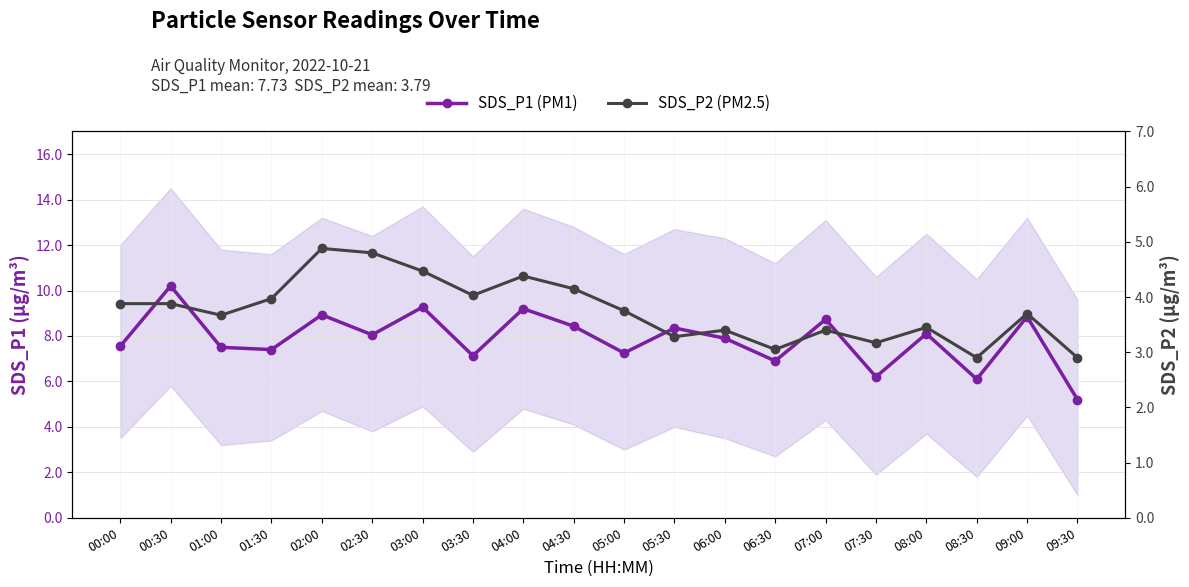

What are all the series names shown in the legend?

SDS_P1 (PM1), SDS_P2 (PM2.5)